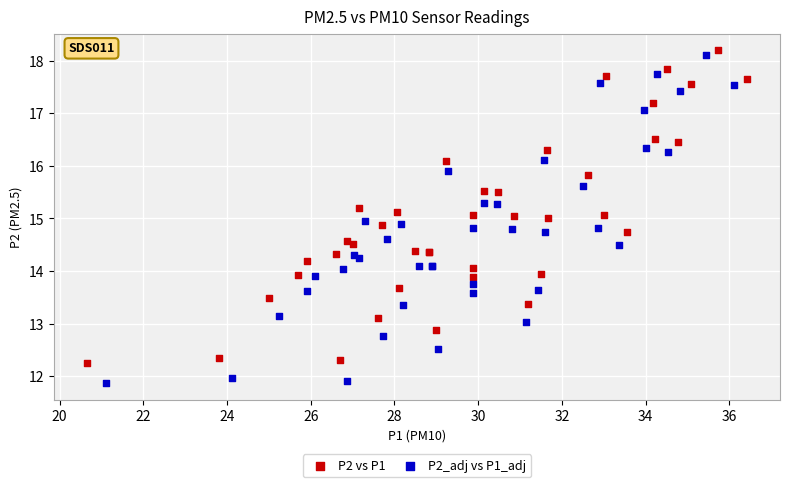

Which series has the largest Y range (max minus min)?

P2_adj vs P1_adj